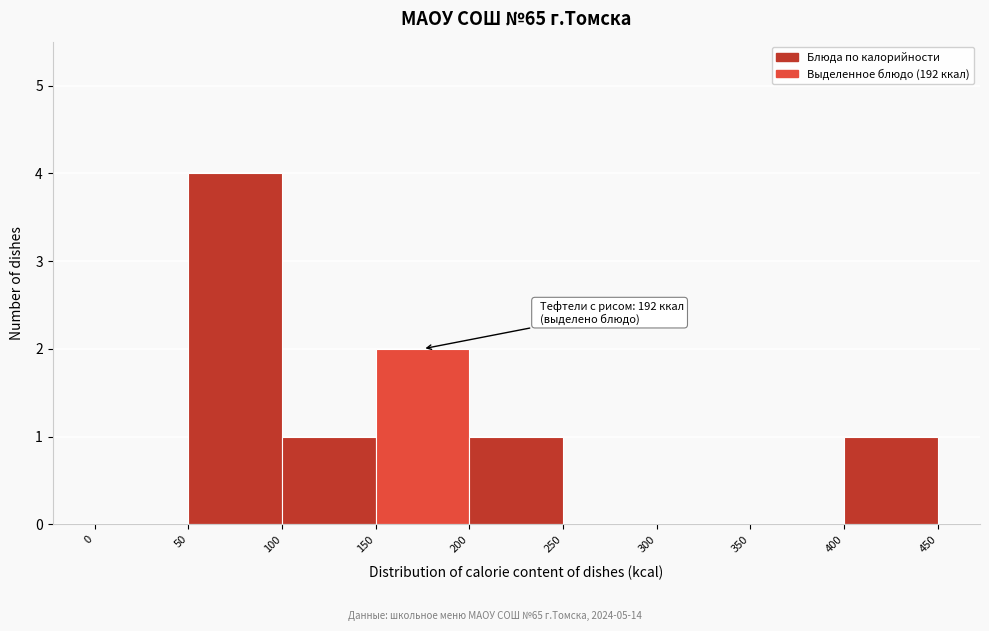

Which range on the x-axis has the tallest bar?

50 to 100